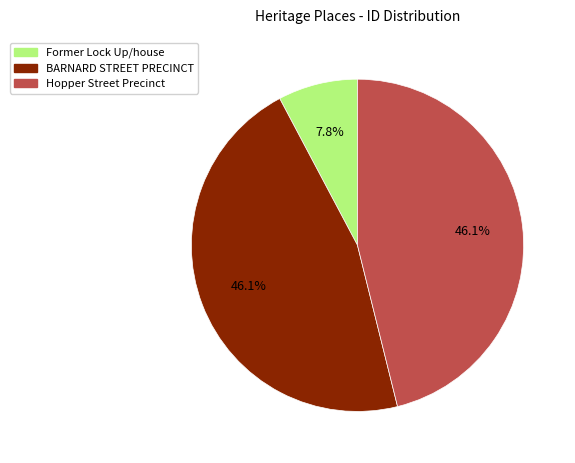

How many slices are in this pie chart?

3